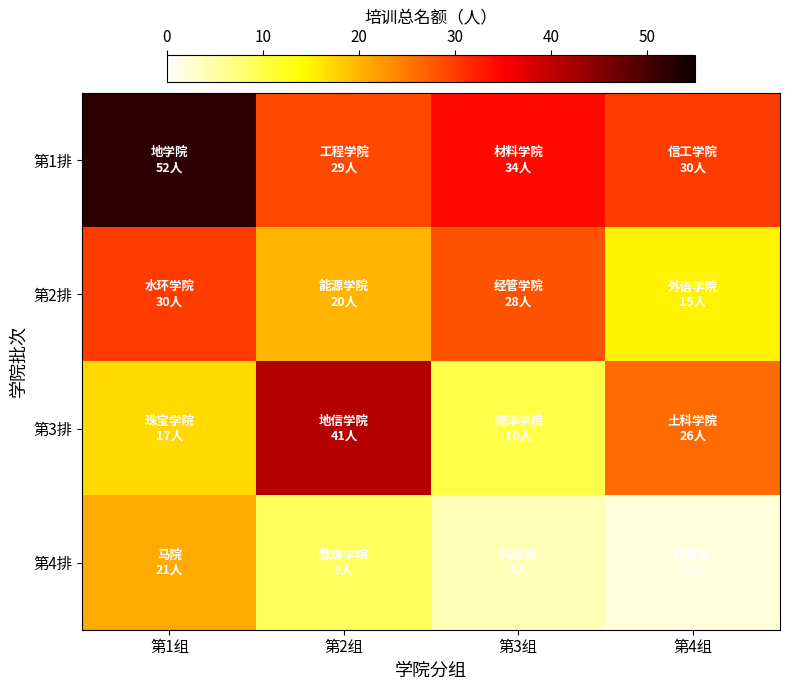

Which label corresponds to the largest value in the chart?

第1组